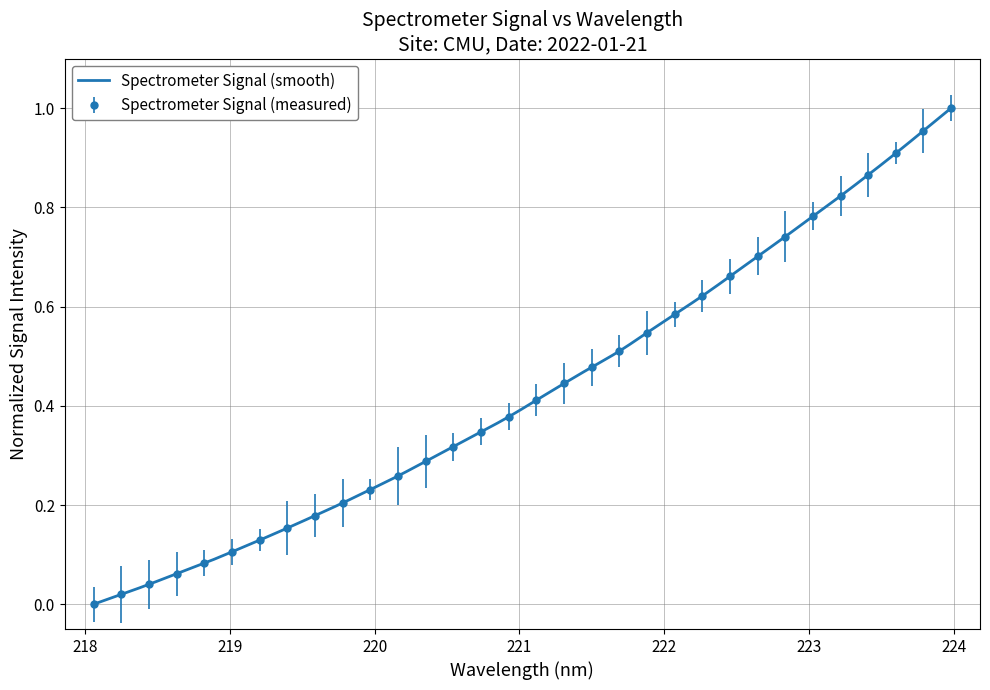

What is the sum of the values at 220.9264 and 222.0721?

1.0